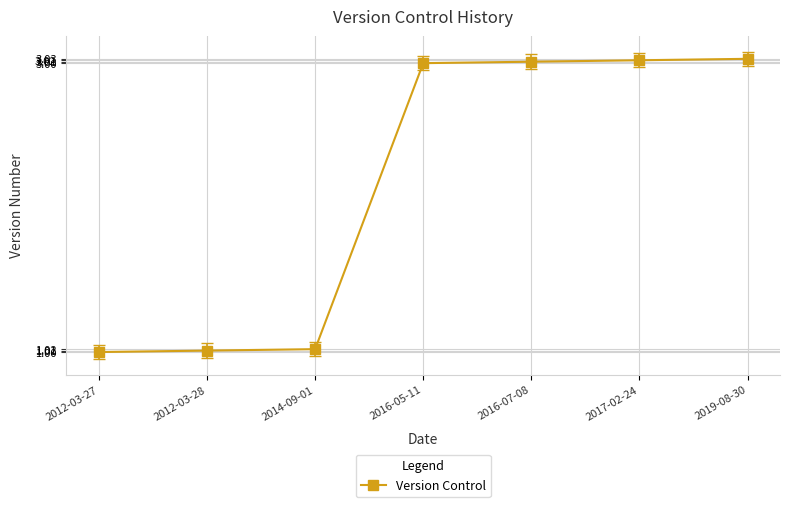

What is the smallest value displayed?

1.0